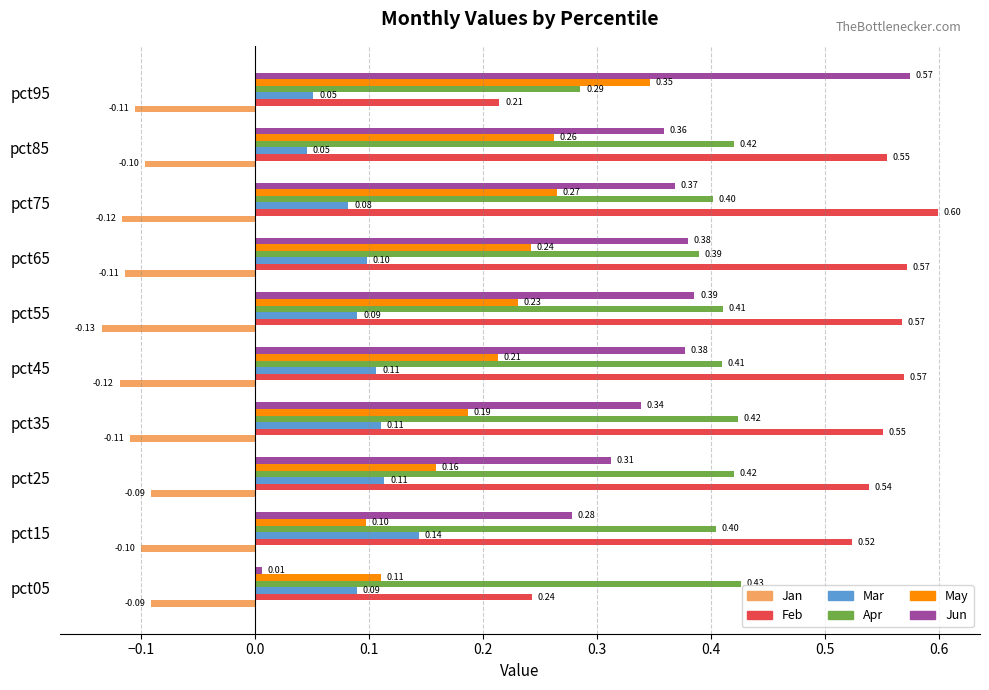

Count the number of categories in the chart.

10